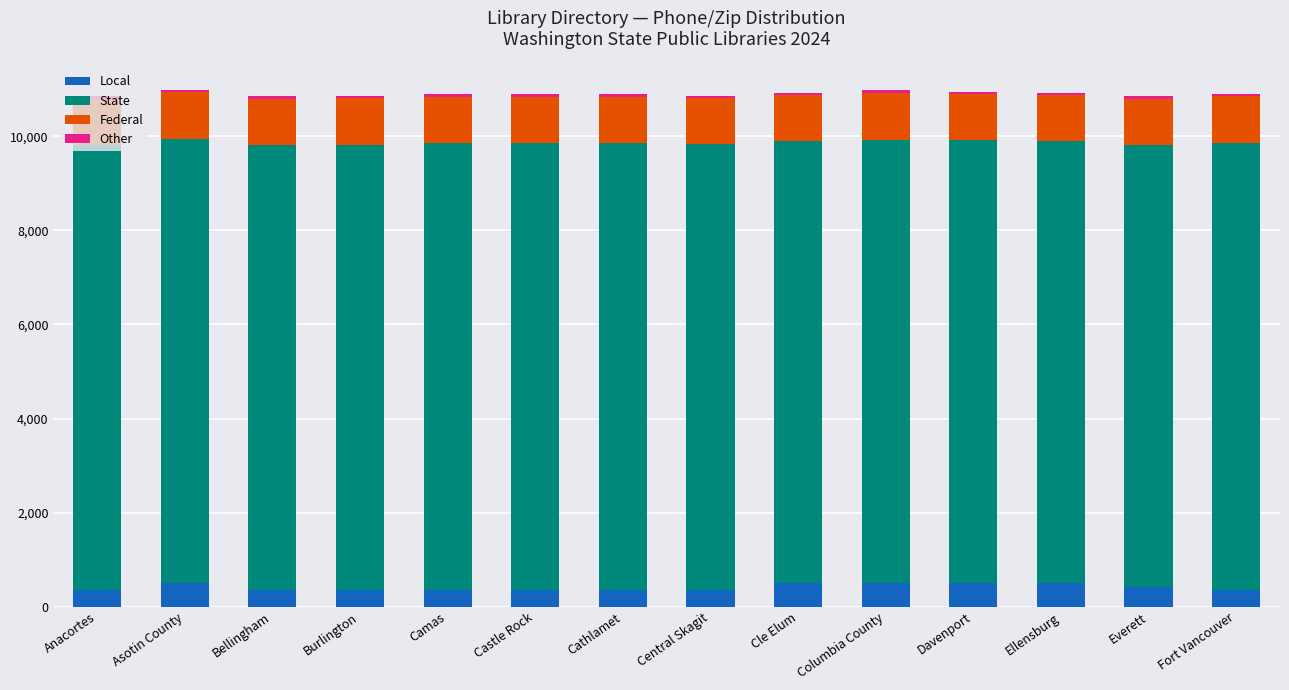

What is the maximum value for Local?

509